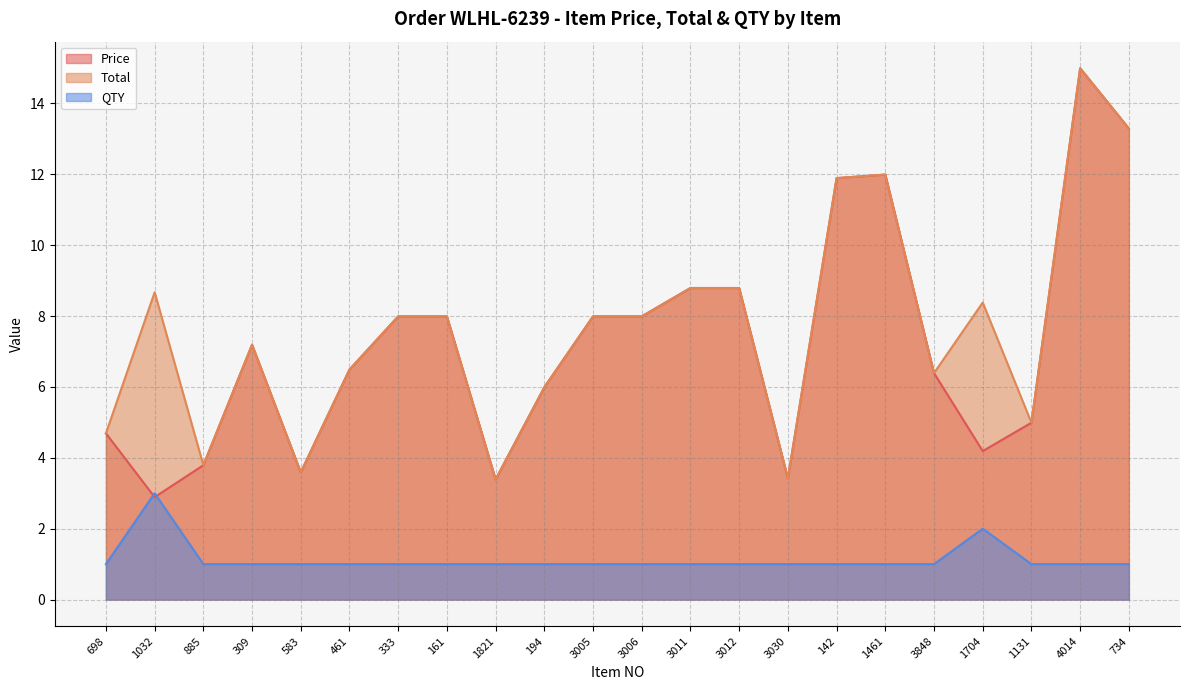

Reading right to left, list all the values displayed in this chart.

Price: 13.3	15.0	5.0	4.2	6.4	12.0	11.9	3.4	8.8	8.8	8.0	8.0	6.0	3.4	8.0	8.0	6.5	3.6	7.2	3.8	2.9	4.7
Total: 13.3	15.0	5.0	8.4	6.4	12.0	11.9	3.4	8.8	8.8	8.0	8.0	6.0	3.4	8.0	8.0	6.5	3.6	7.2	3.8	8.7	4.7
QTY: 1.0	1.0	1.0	2.0	1.0	1.0	1.0	1.0	1.0	1.0	1.0	1.0	1.0	1.0	1.0	1.0	1.0	1.0	1.0	1.0	3.0	1.0